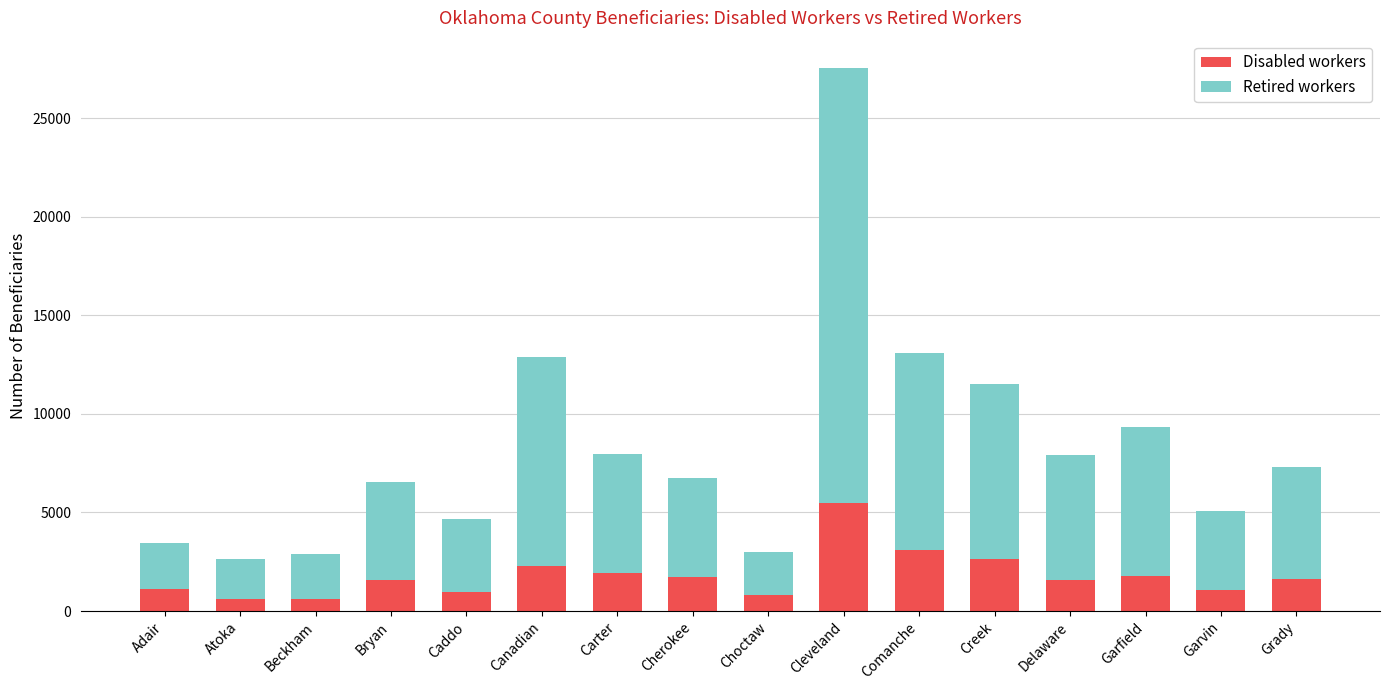

True or false: Disabled workers has a value of 1793 at Comanche.

False